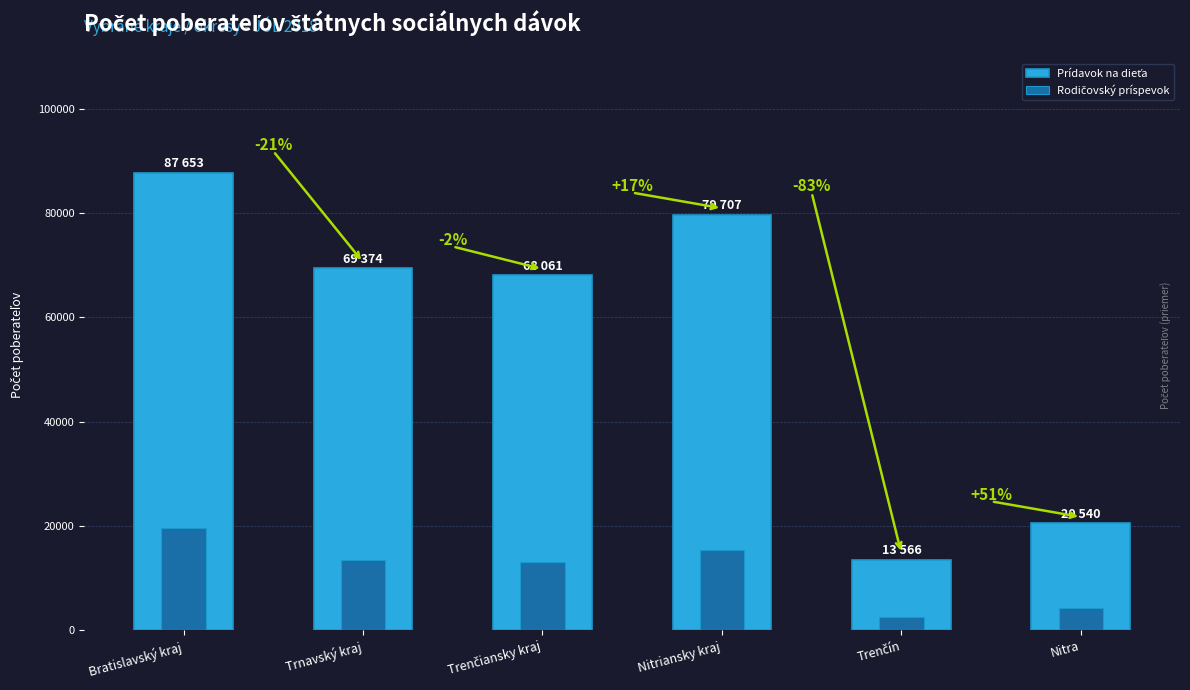

How many values in the Prídavok na dieťa series are below 69374?

3